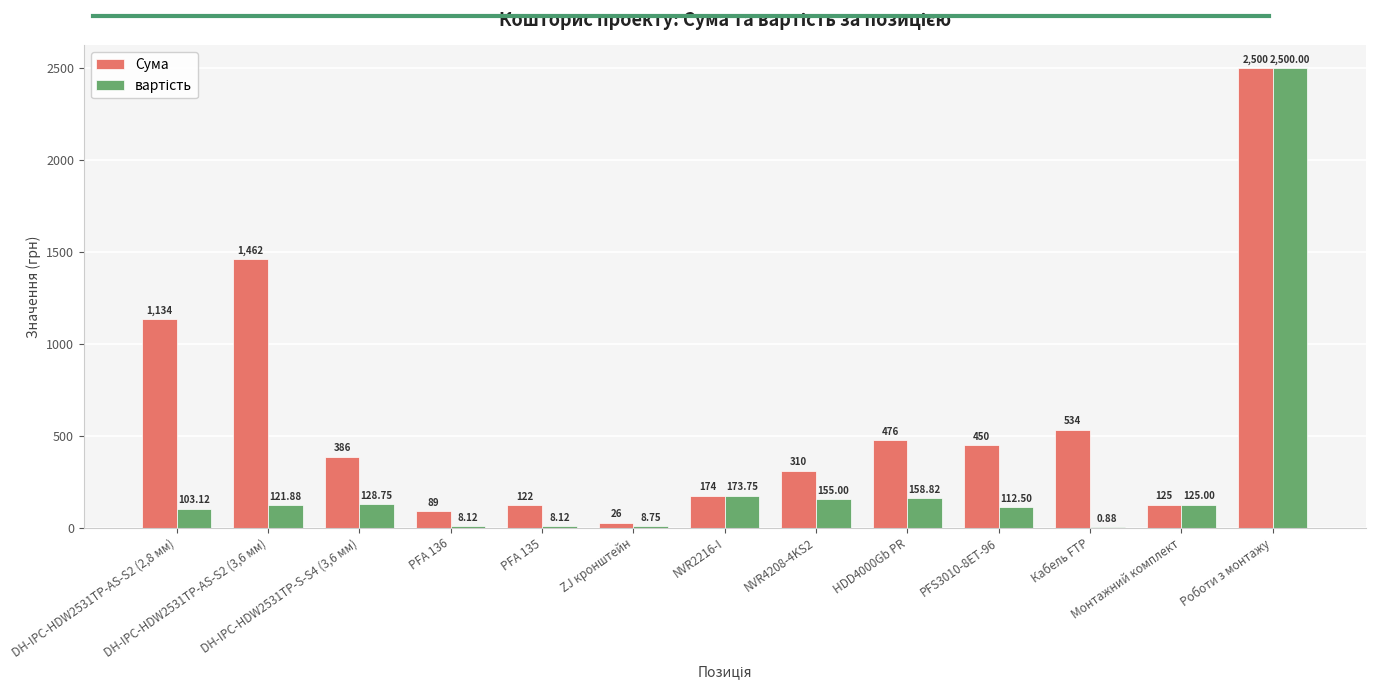

How many distinct data groups are displayed?

2